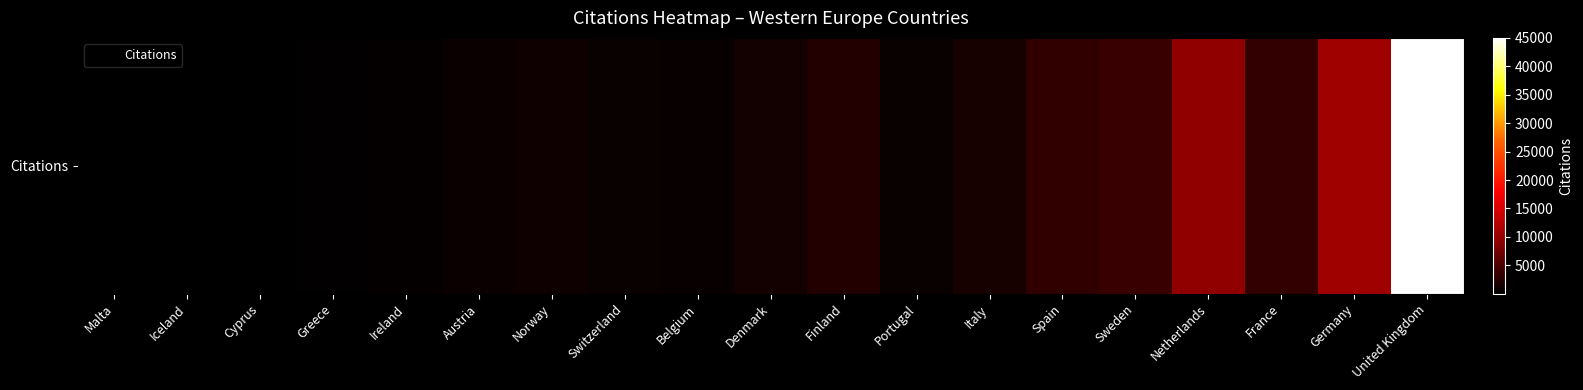

True or false: the data shows 700 at Switzerland.

True